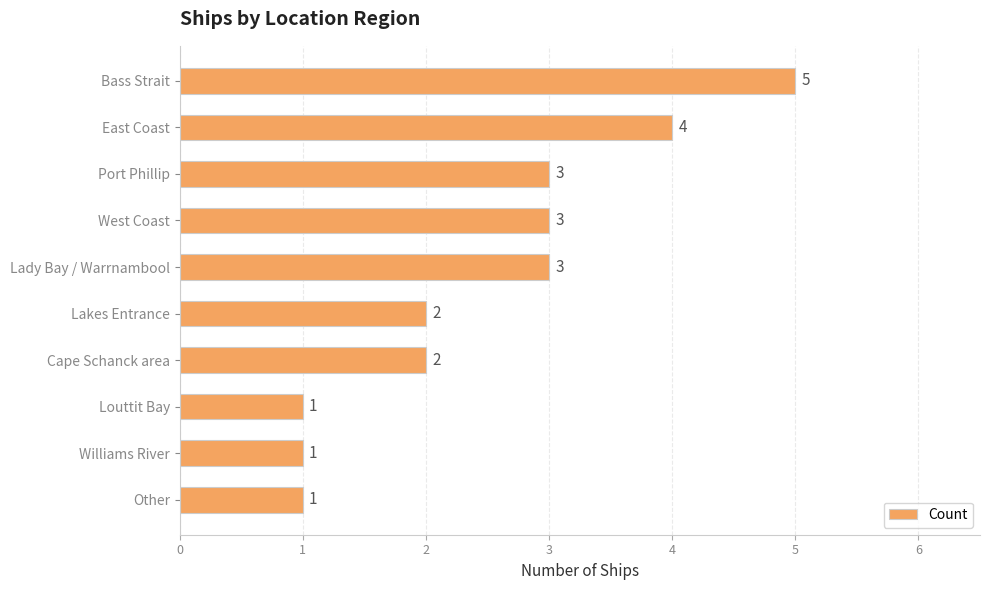

The value at Lakes Entrance is 2. True or false?

True